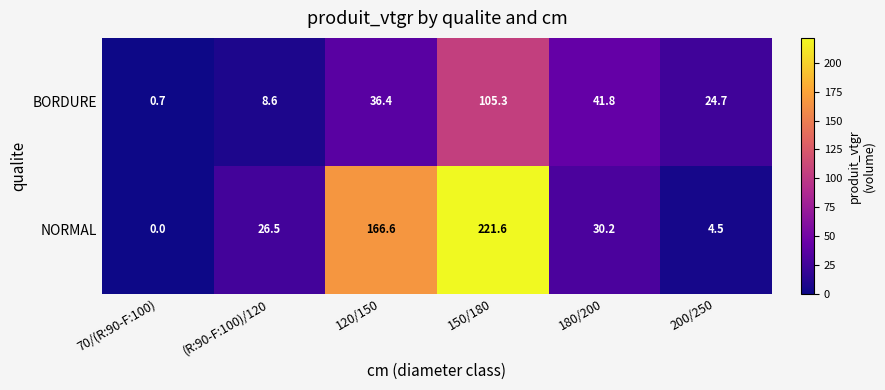

What is the maximum value shown in the chart?

221.6